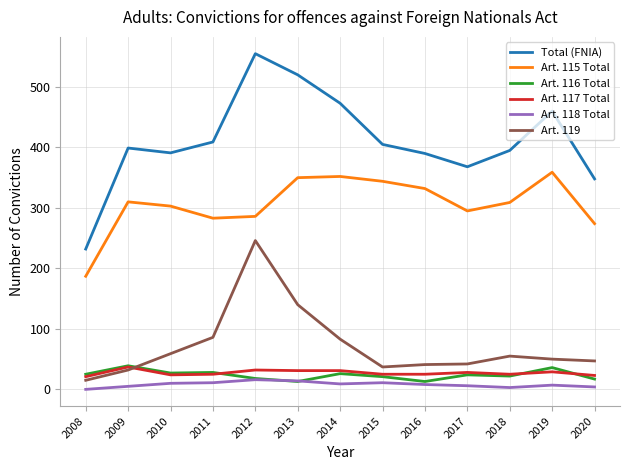

The Art. 115 Total series shows 518 at 2010. True or false?

False